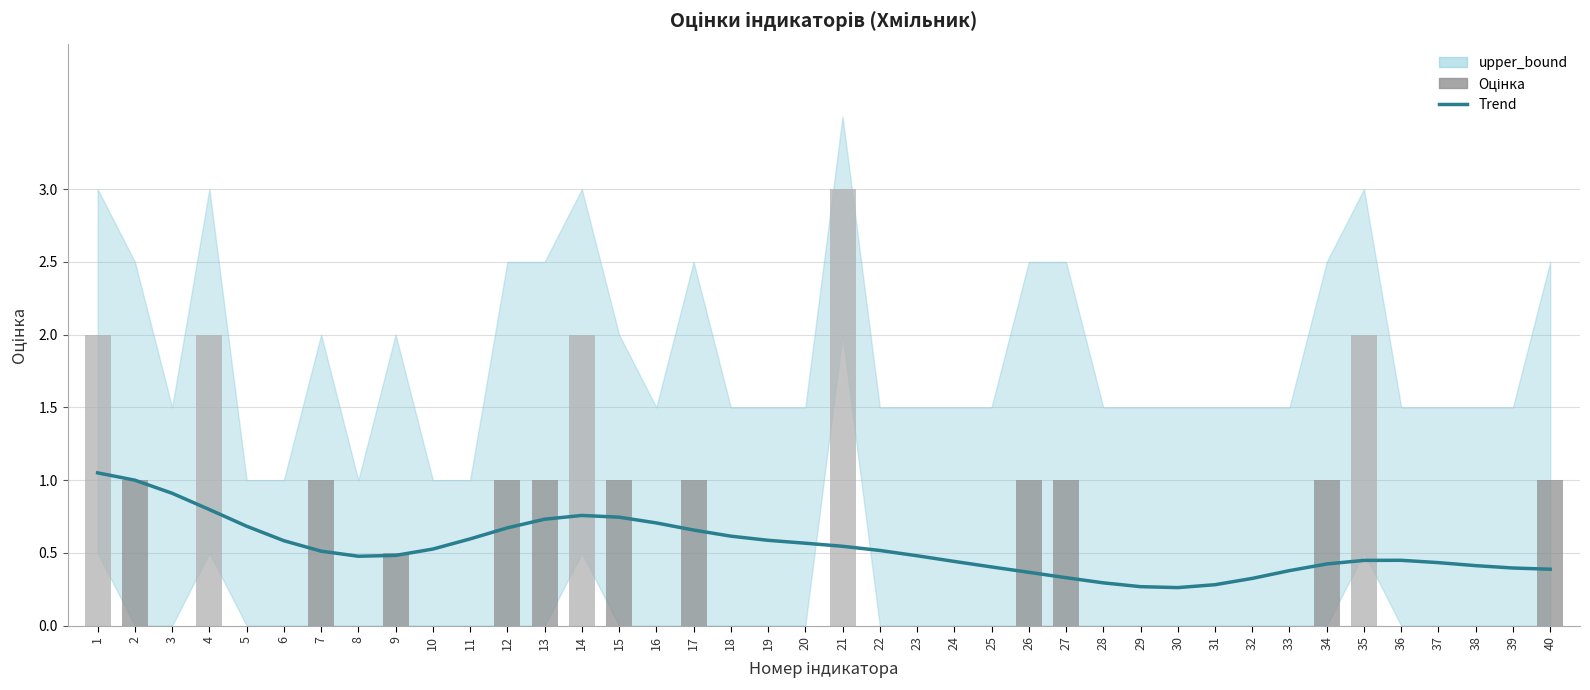

The value of Trend at 18 is 0.6. True or false?

True